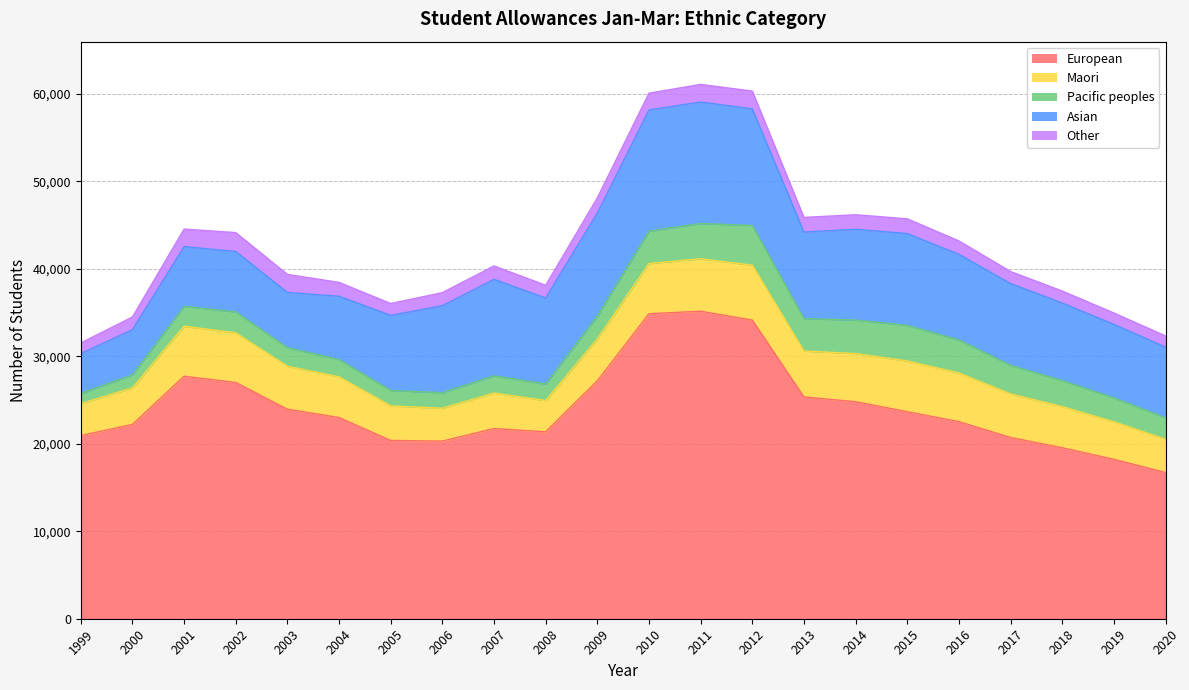

Which series has the largest range (max minus min)?

European